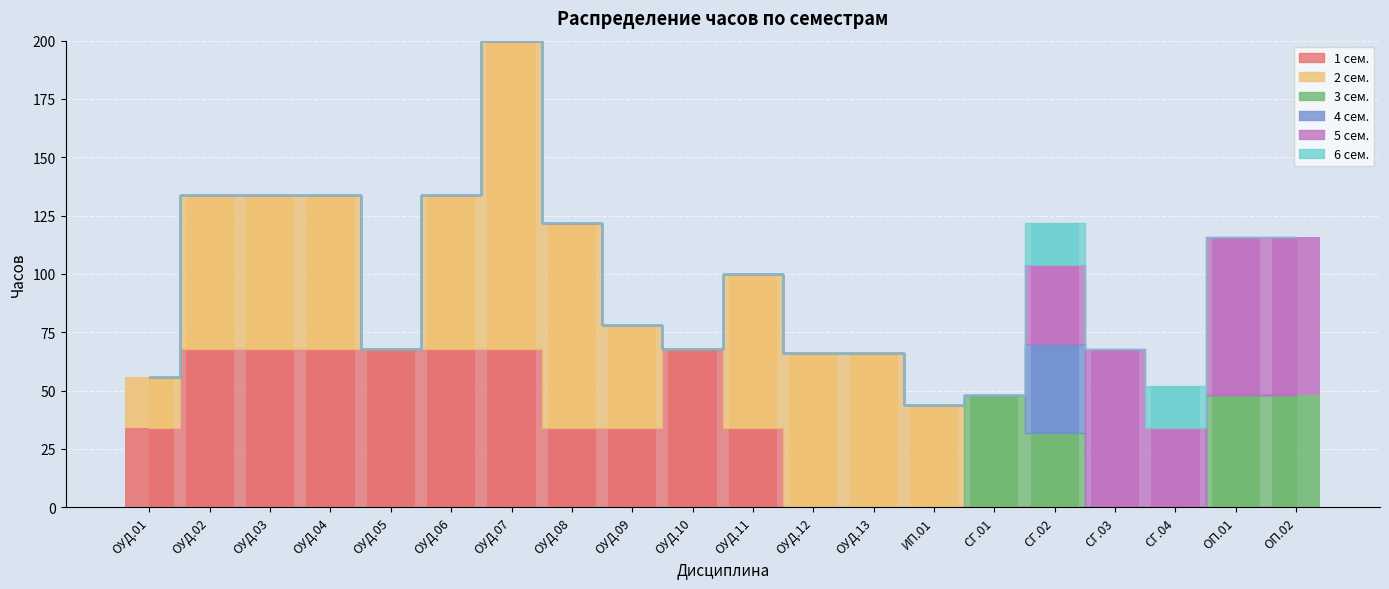

What are all the series names shown in the legend?

1 сем., 2 сем., 3 сем., 4 сем., 5 сем., 6 сем.